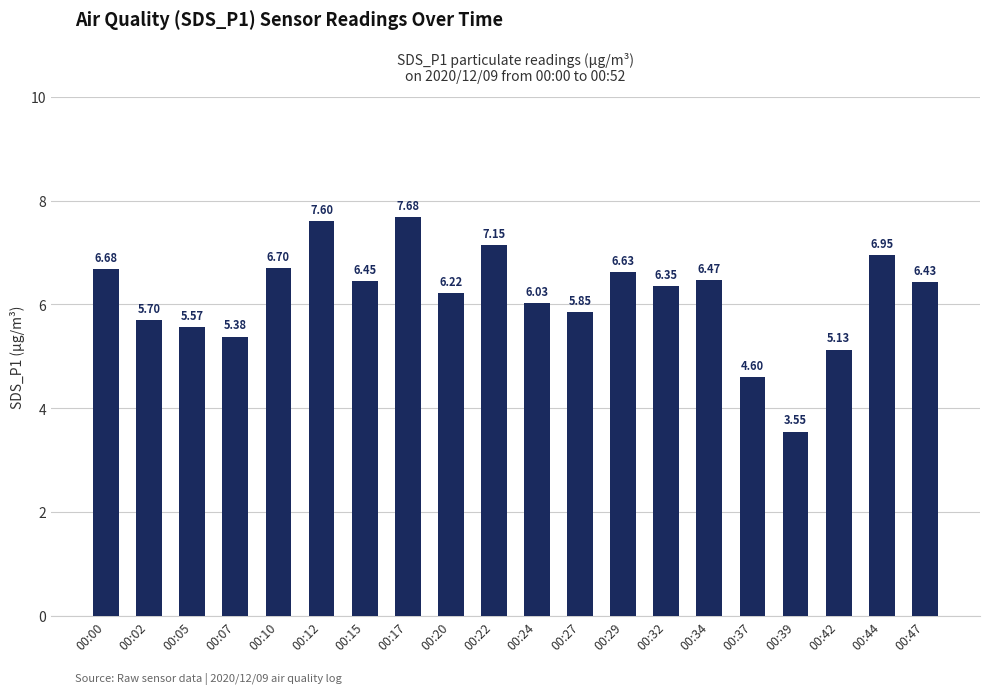

Are the bars horizontal?

No